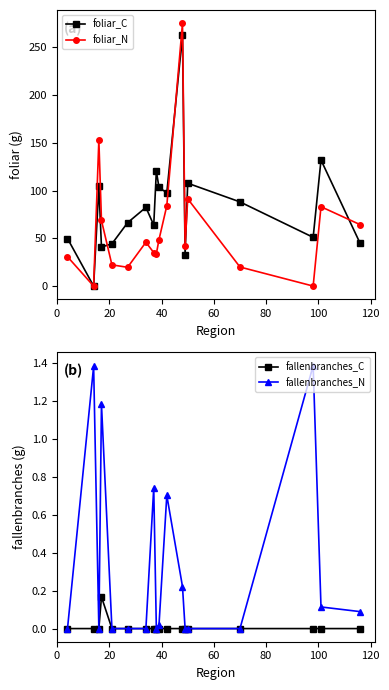

True or false: foliar_C has more than 1 interior local peaks.

True